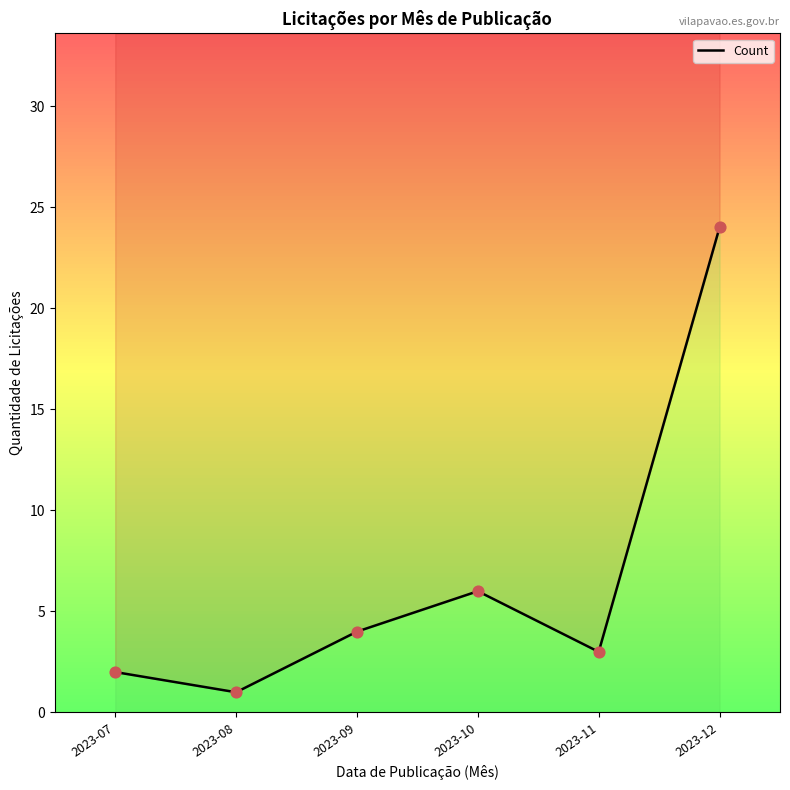

Between 2023-10 and 2023-09, which is larger?

2023-10